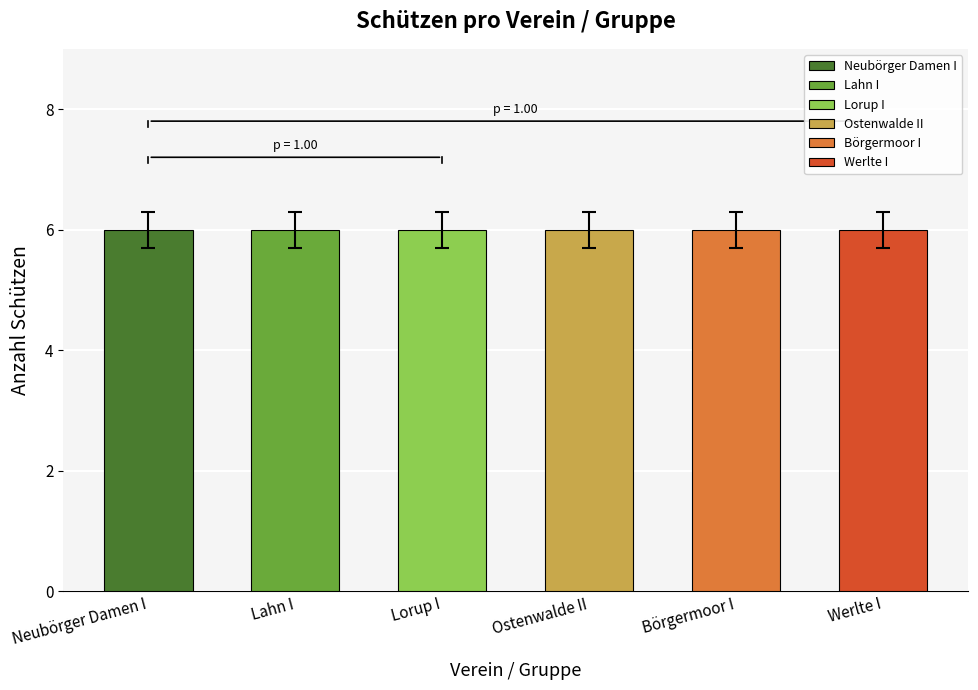

Which label corresponds to the largest value in the chart?

Neubörger Damen I